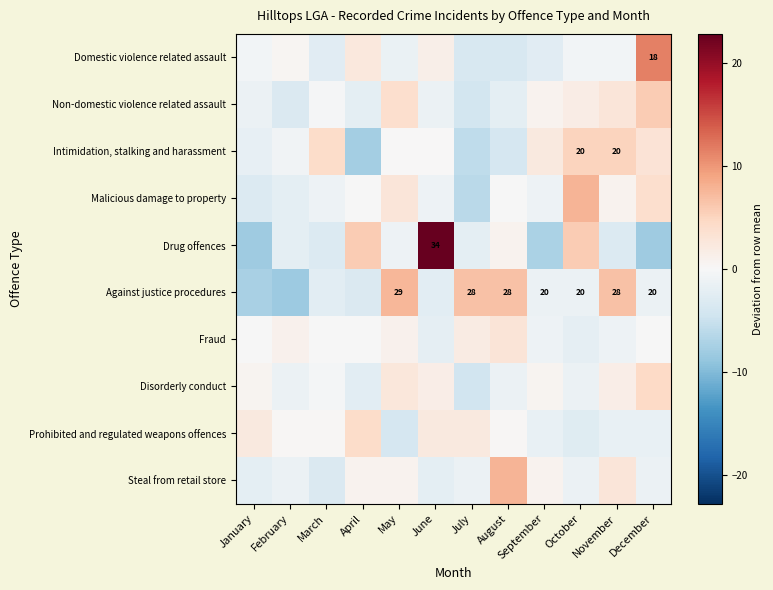

What is the difference between the Disorderly conduct values at August and July?

3.0